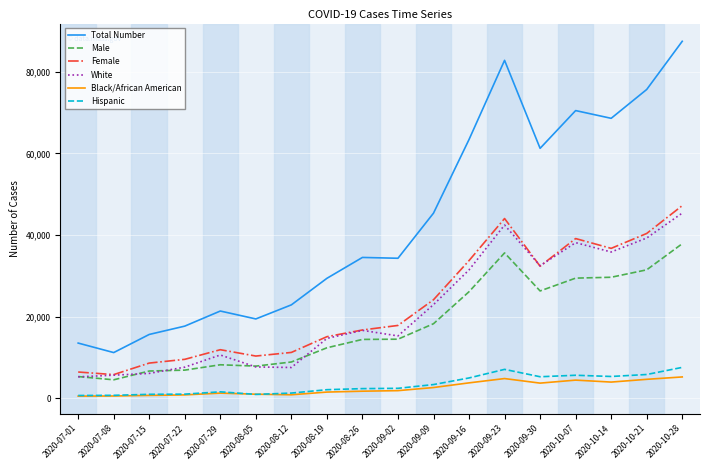

What is the smallest value displayed?

574